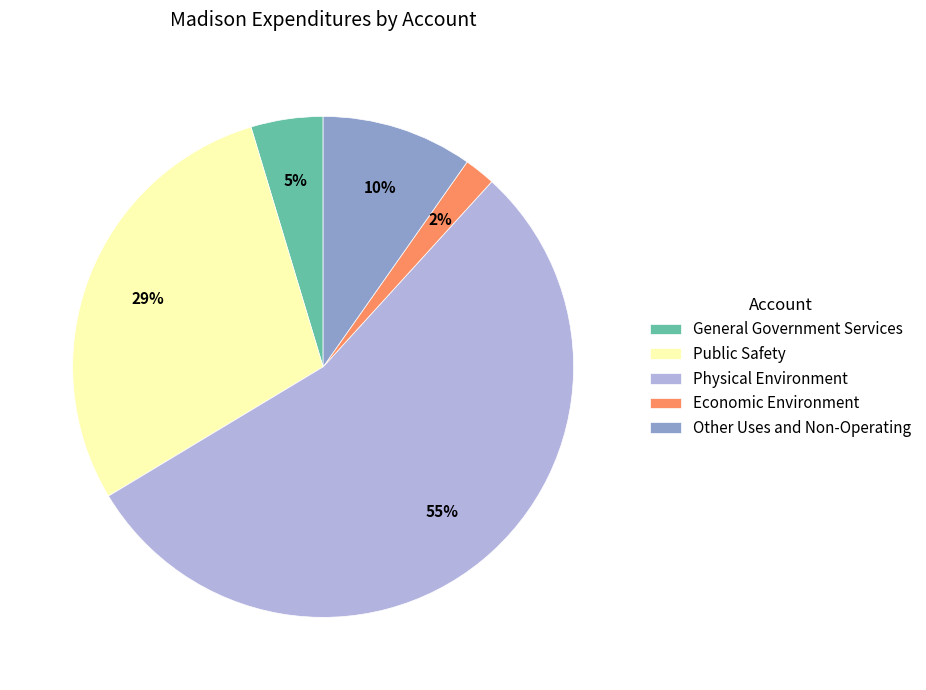

Which slice is the largest?

Physical Environment